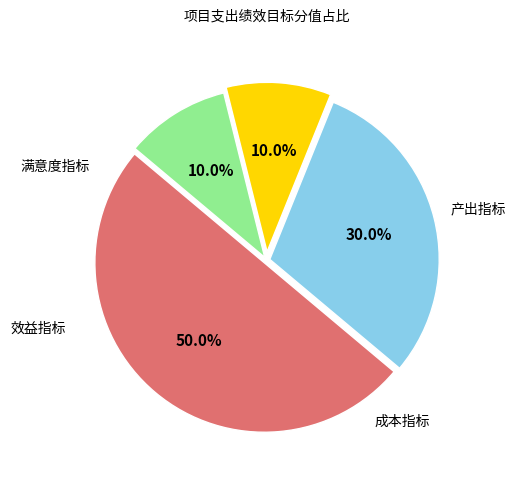

How many segments does this pie chart have?

4